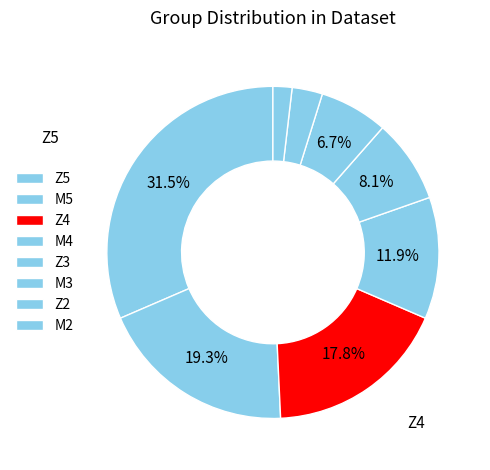

Is there a majority slice in this chart?

No